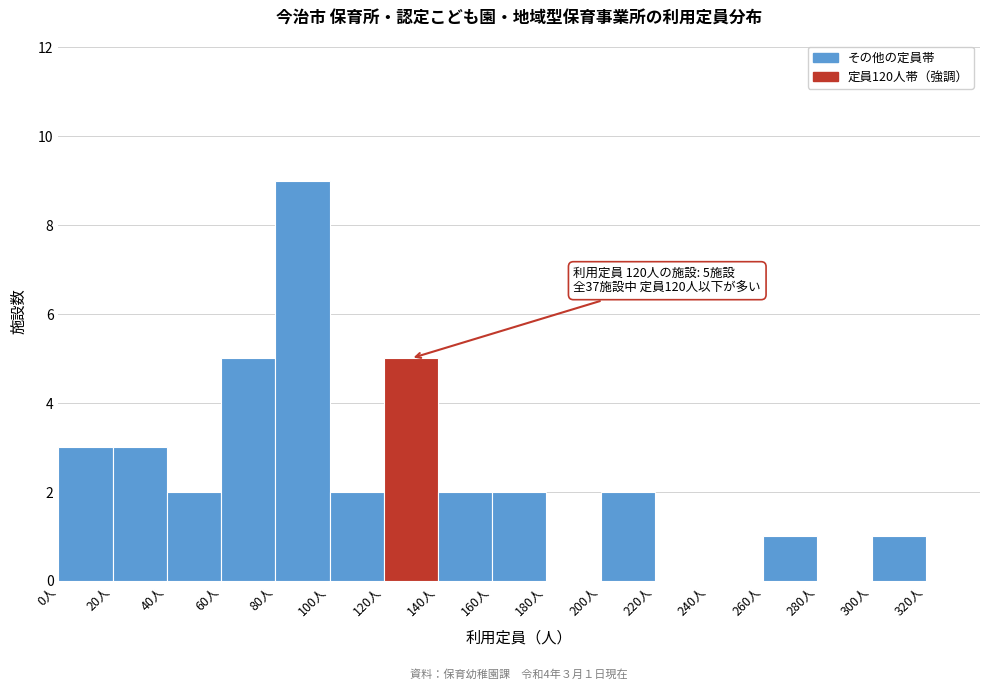

Which range on the x-axis has the tallest bar?

80 to 100